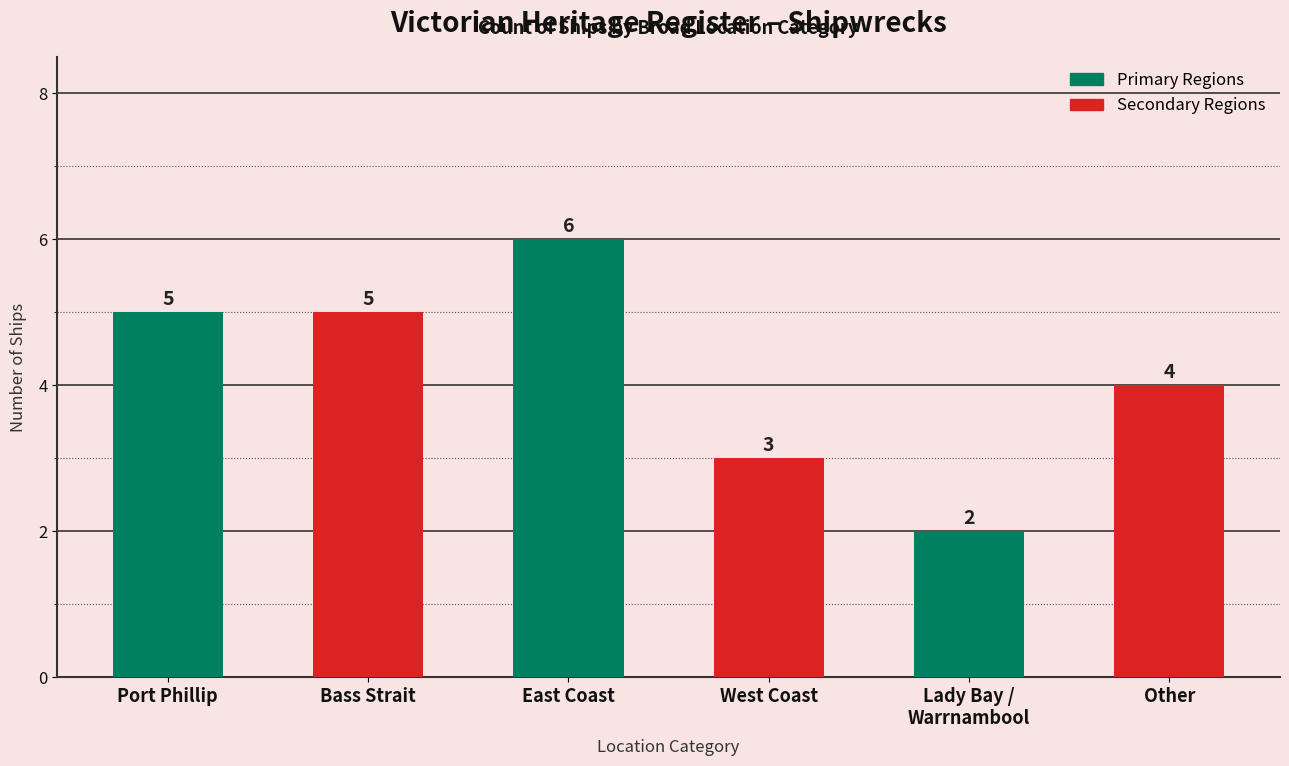

Reading left to right, list all the values displayed in this chart.

Port Phillip=5	Bass Strait=5	East Coast=6	West Coast=3	Lady Bay /
Warrnambool=2	Other=4